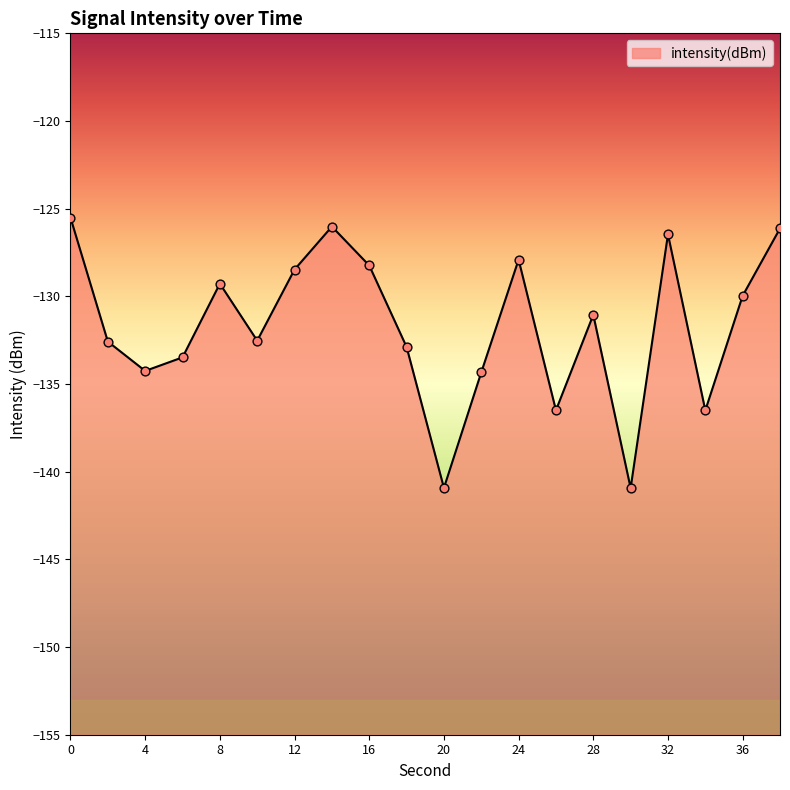

Which has a higher value, 26 or 10?

10